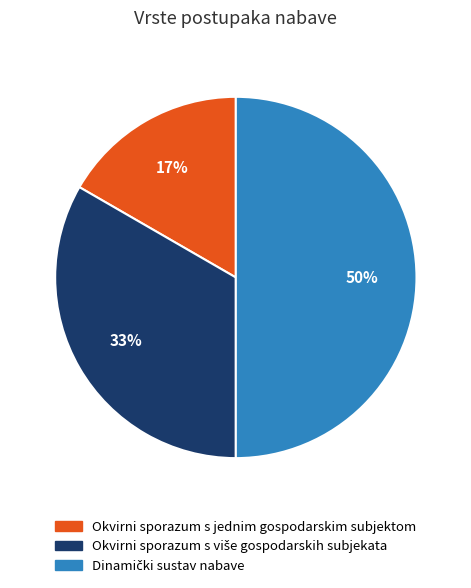

Is it true that Okvirni sporazum s jednim gospodarskim subjektom is 24% of the pie?

False